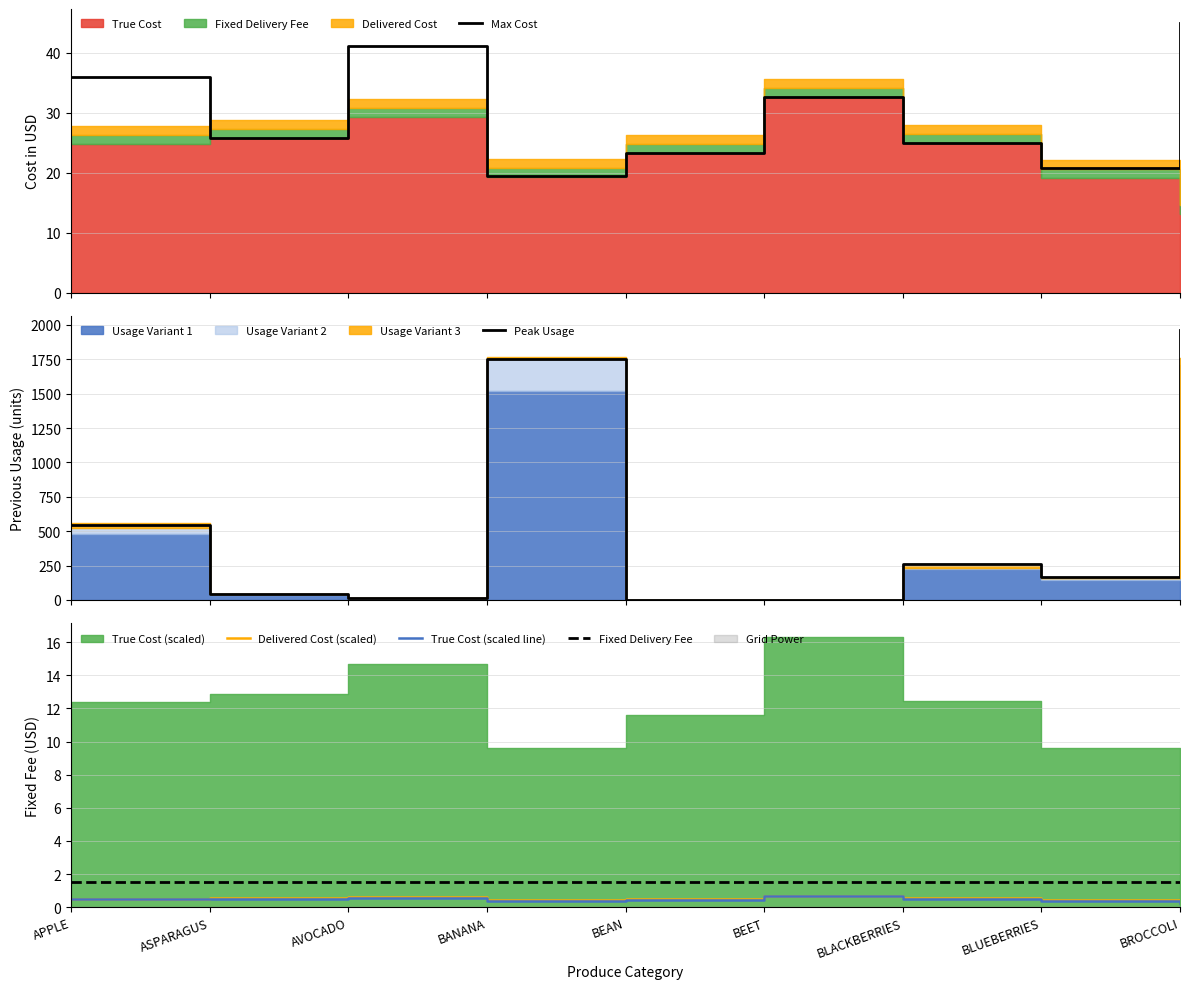

True or false: Delivered Cost has a value of 0.3 at BROCCOLI.

True